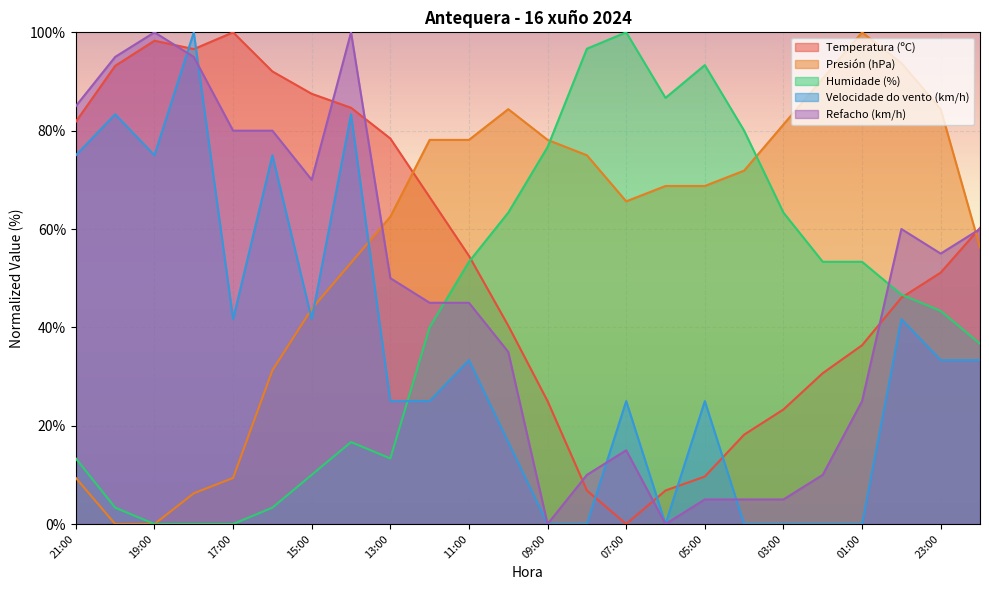

What position from the right is 17:00?

20